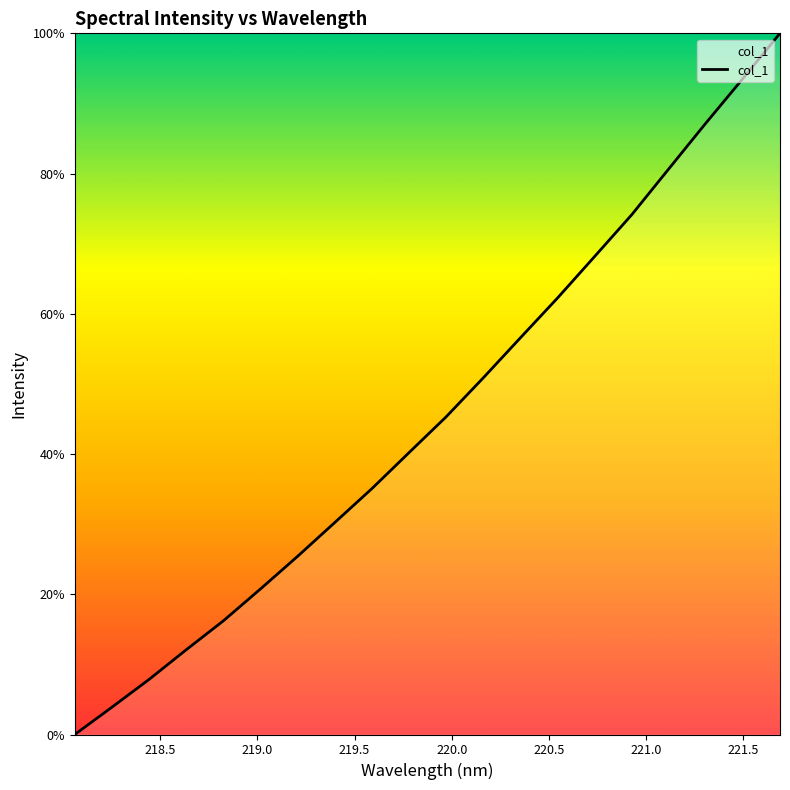

Reading left to right, extract all data points from this chart.

0.0	3.9	7.9	12.1	16.2	20.8	25.4	30.2	35.1	40.2	45.3	50.9	56.6	62.2	68.2	74.1	80.7	87.2	93.6	100.0